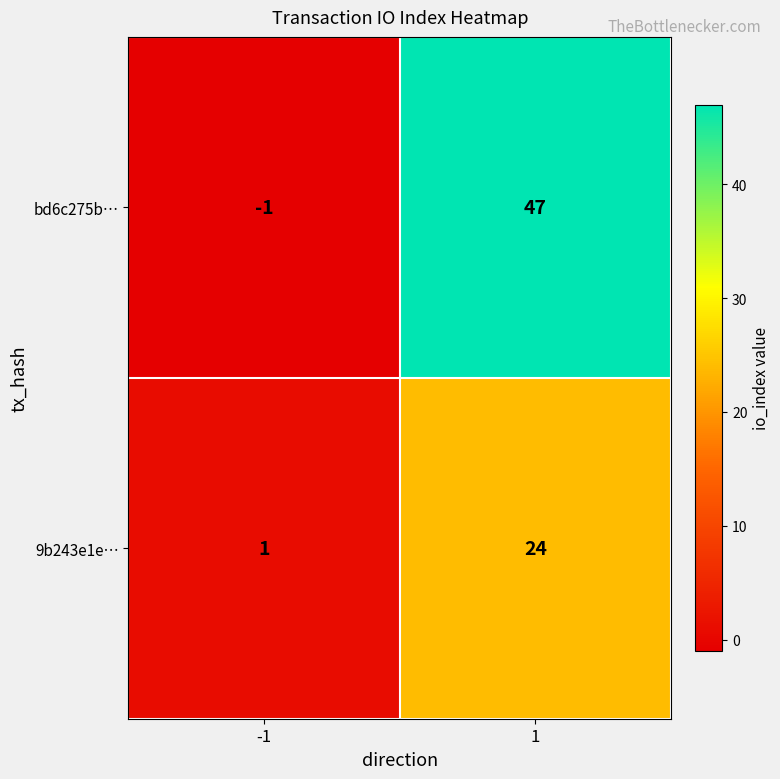

Rank the series by their average value, from lowest to highest.

9b243e1e…, bd6c275b…